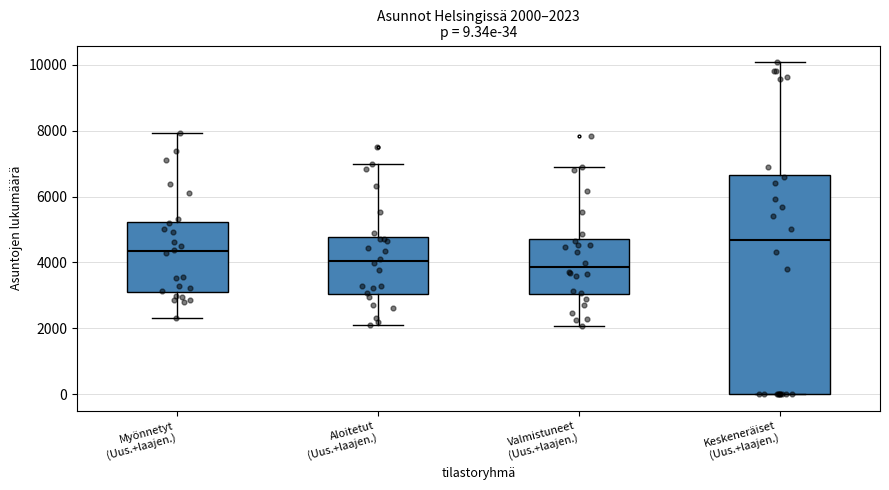

Which box has the highest median line?

Keskeneräiset (Uus.+laajen.)